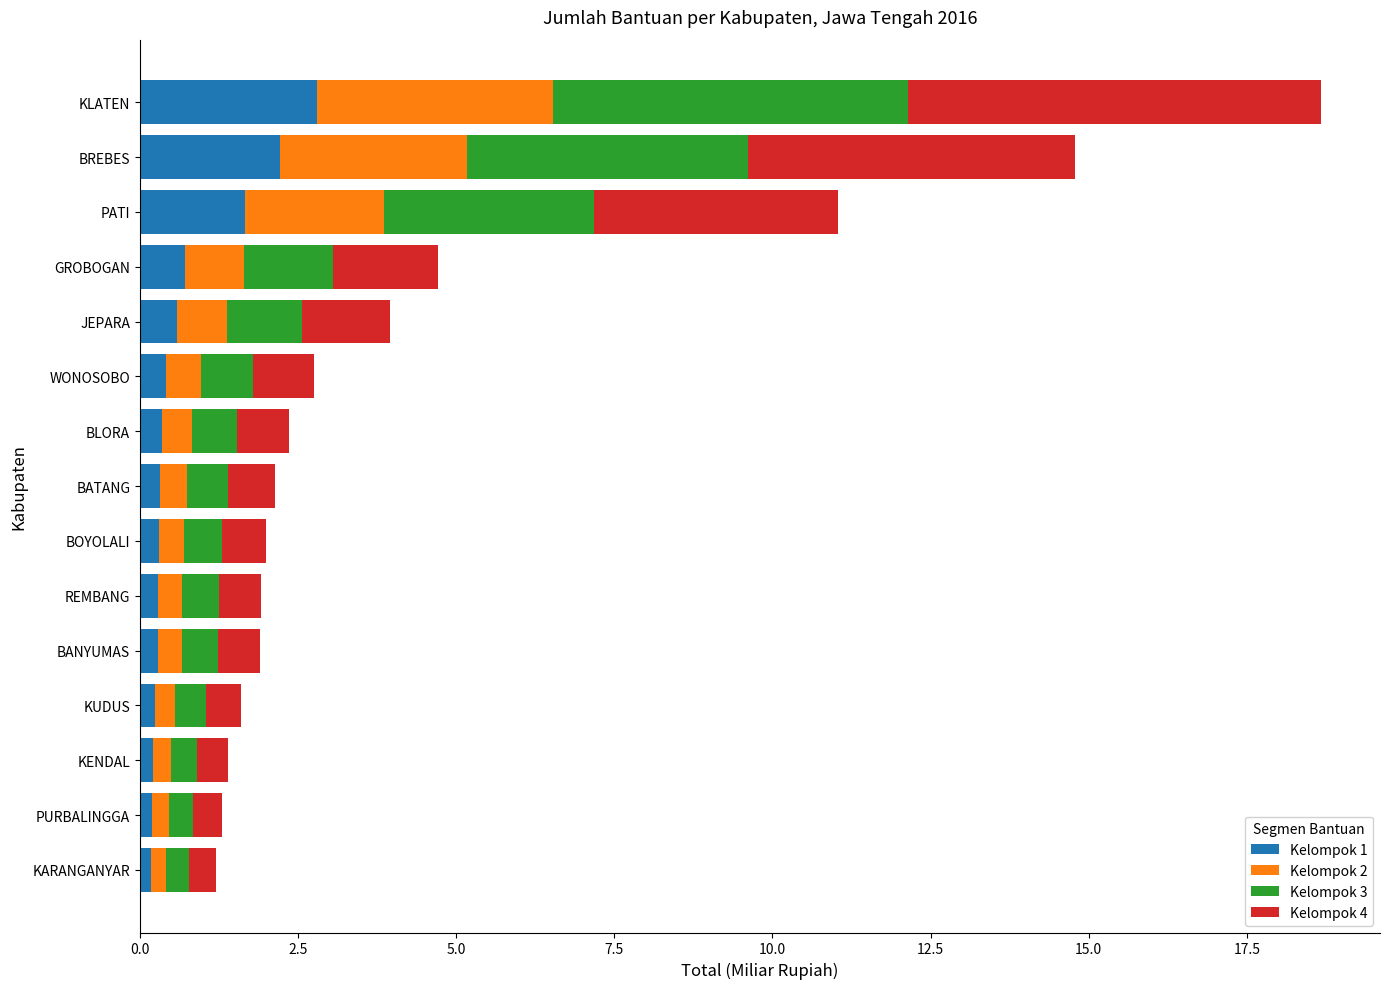

What is the maximum value for Kelompok 1?

2.8